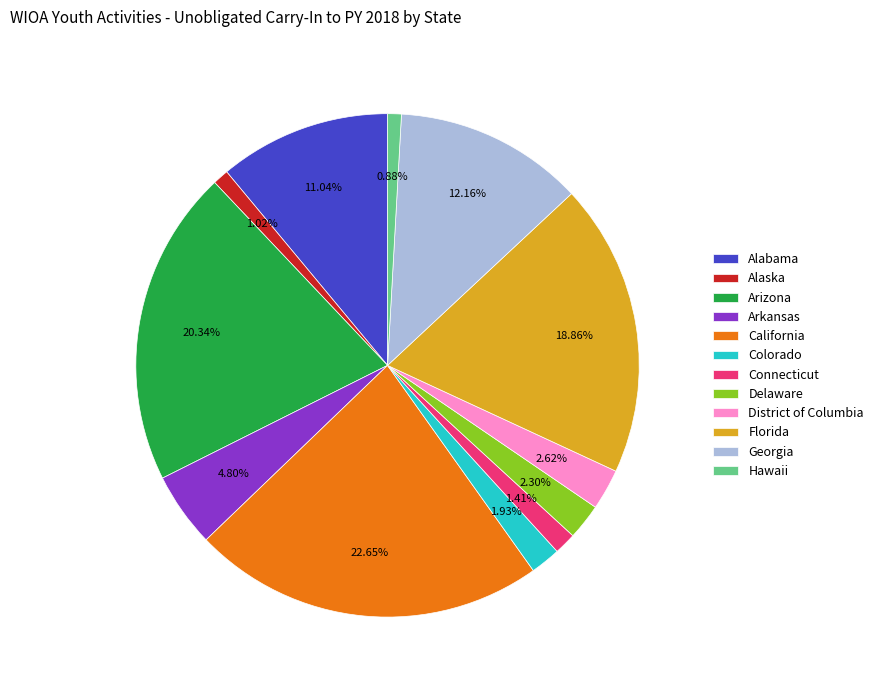

What is the largest slice in the pie chart?

California